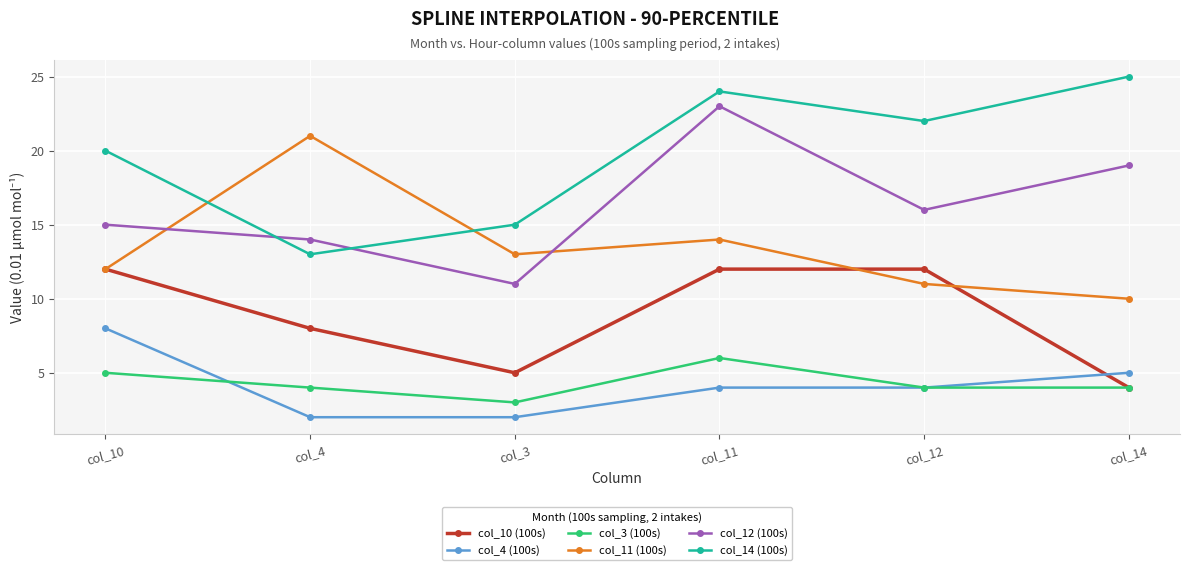

List the labels in order of col_12 (100s) value, smallest first.

col_3, col_4, col_10, col_12, col_14, col_11